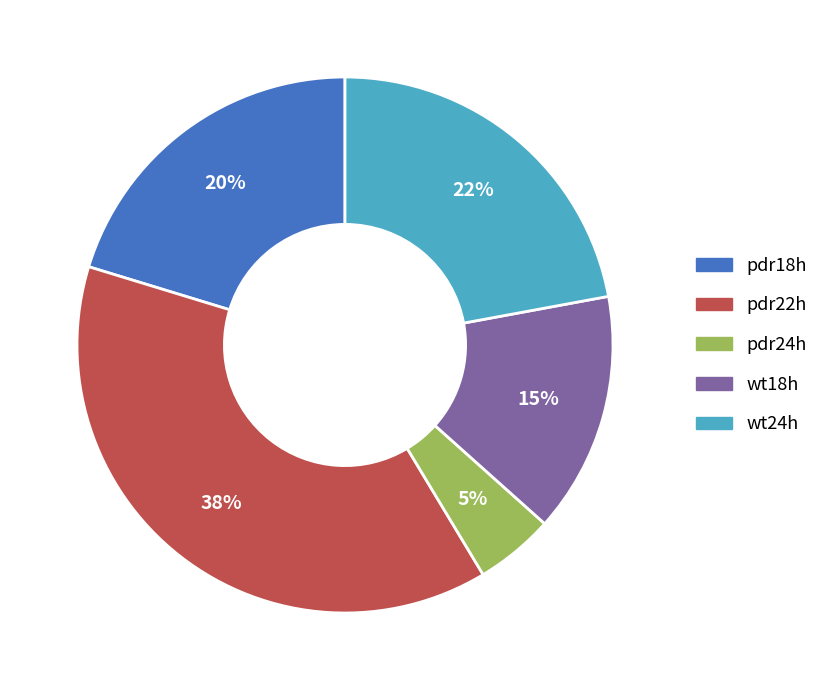

What percentage is the pdr18h slice, to the nearest percent?

20%